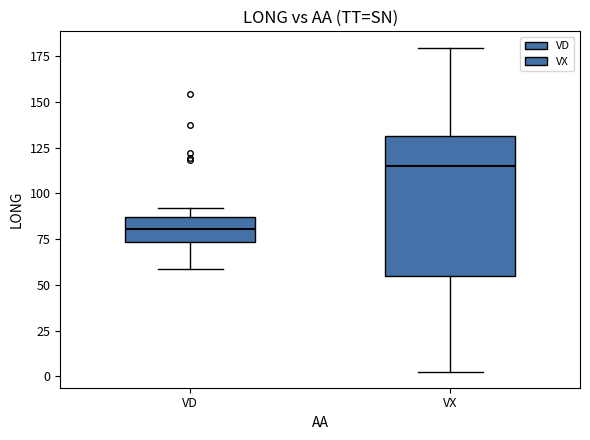

Comparing the boxes themselves (not the whiskers), which one is the tallest?

VX